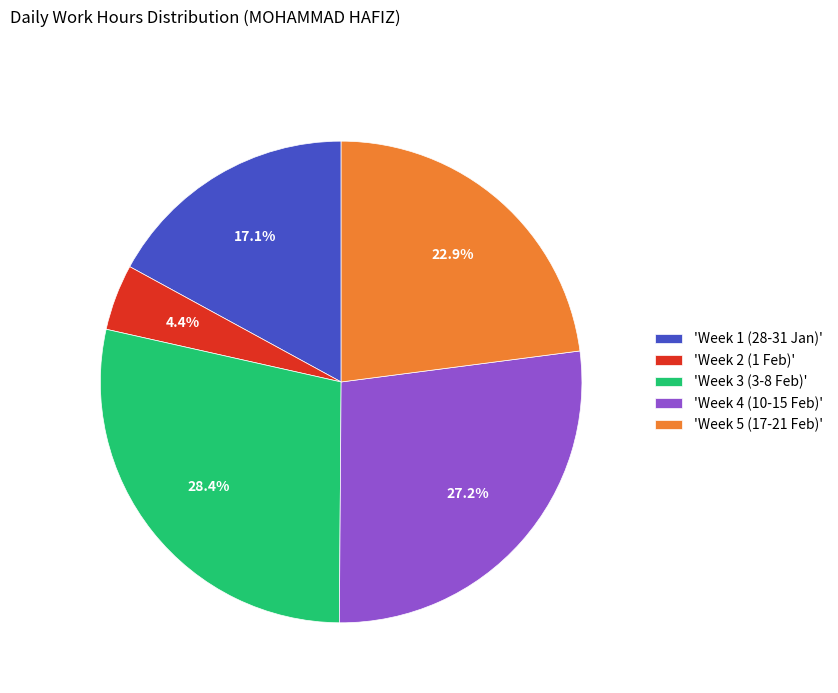

What is the ratio of the value at 'Week 5 (17-21 Feb)' to the value at 'Week 2 (1 Feb)'?

5.2